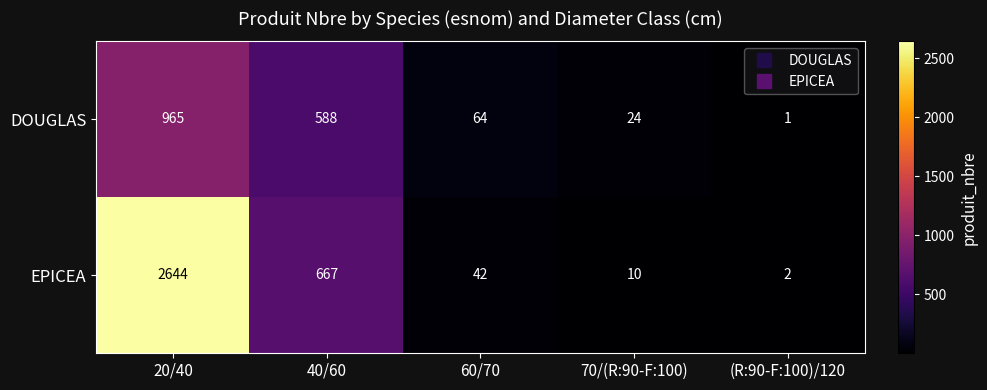

The value of DOUGLAS at 20/40 is 965. True or false?

True